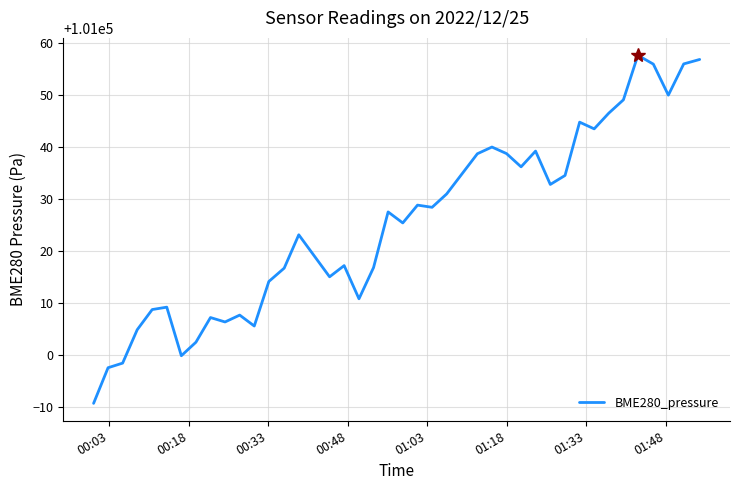

What is the difference between the maximum and minimum values?

67.0